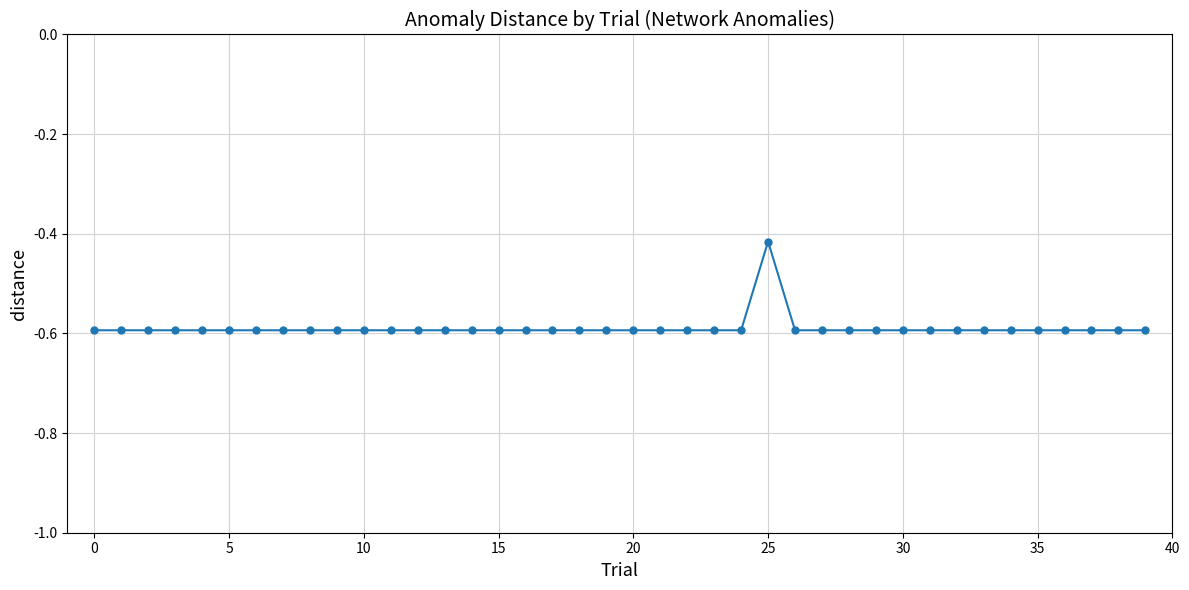

What is the smallest value displayed?

-0.6